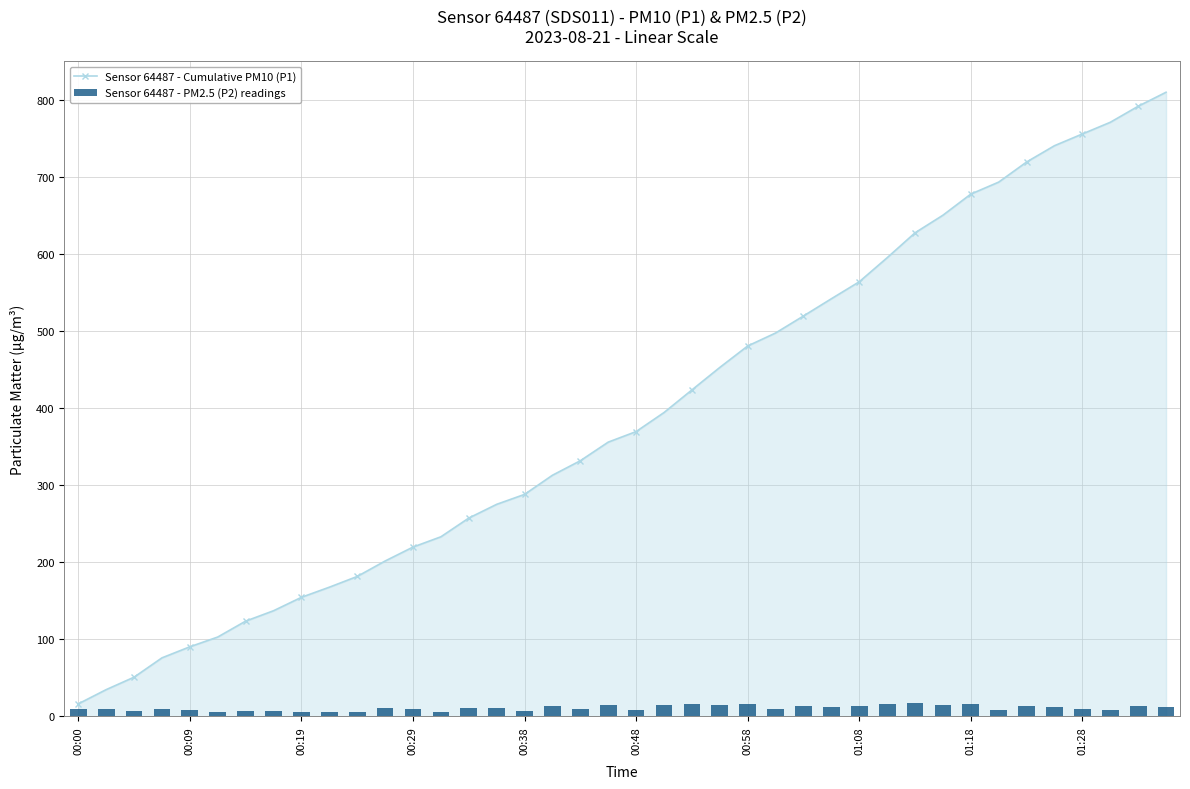

At which label does Sensor 64487 - Cumulative PM10 (P1) reach its minimum?

00:00